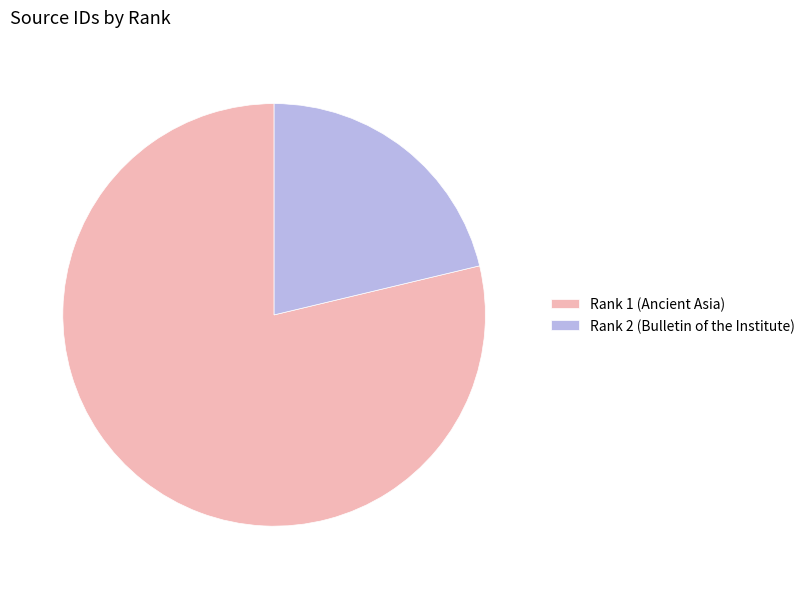

Is the sum of Rank 1 (Ancient Asia) and Rank 2 (Bulletin of the Institute) greater than half?

Yes